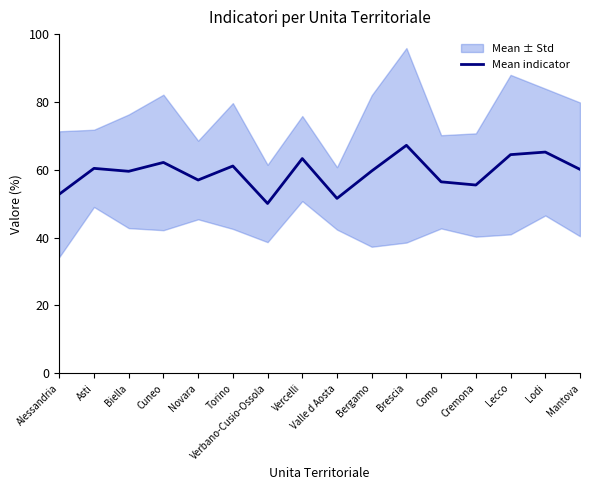

Reading left to right, what are all the values shown in this chart?

Alessandria=52.8	Asti=60.4	Biella=59.6	Cuneo=62.2	Novara=57.0	Torino=61.1	Verbano-Cusio-Ossola=50.1	Vercelli=63.3	Valle d Aosta=51.6	Bergamo=59.7	Brescia=67.2	Como=56.5	Cremona=55.5	Lecco=64.5	Lodi=65.2	Mantova=60.1